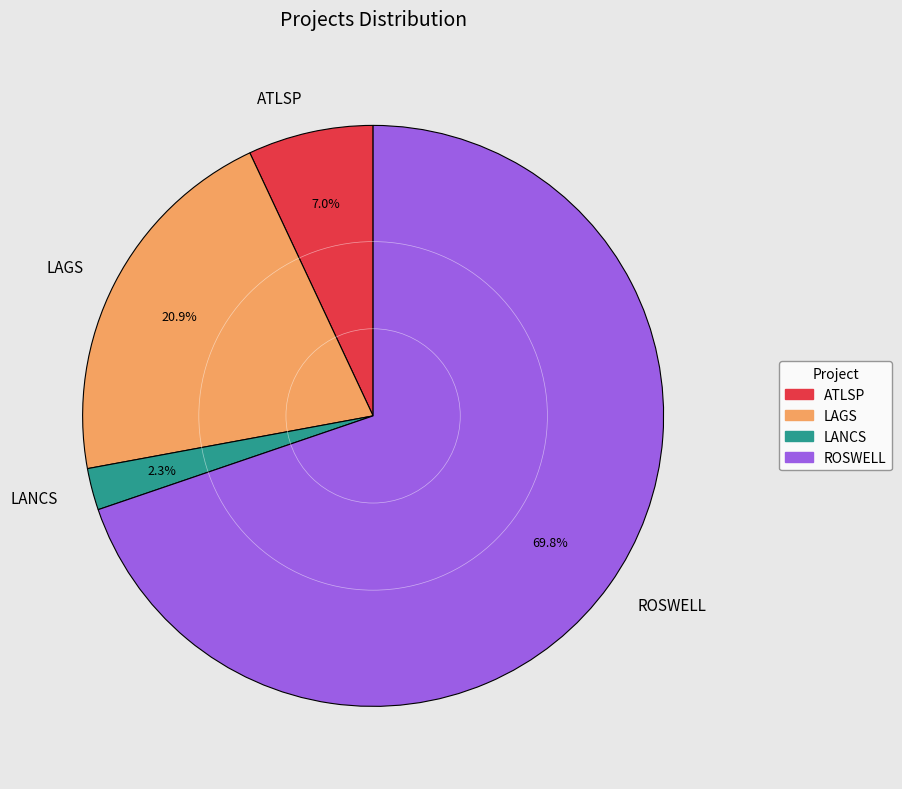

What percentage is the LANCS slice, to the nearest percent?

2%